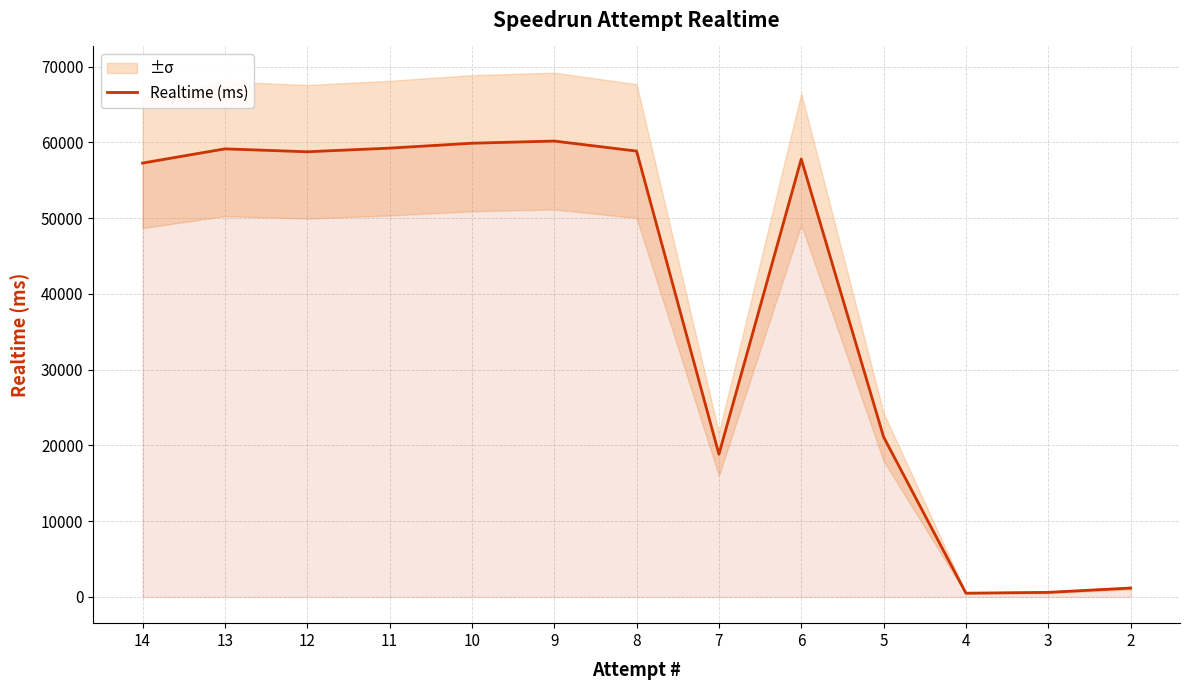

What is the difference between the maximum and minimum values?

59671